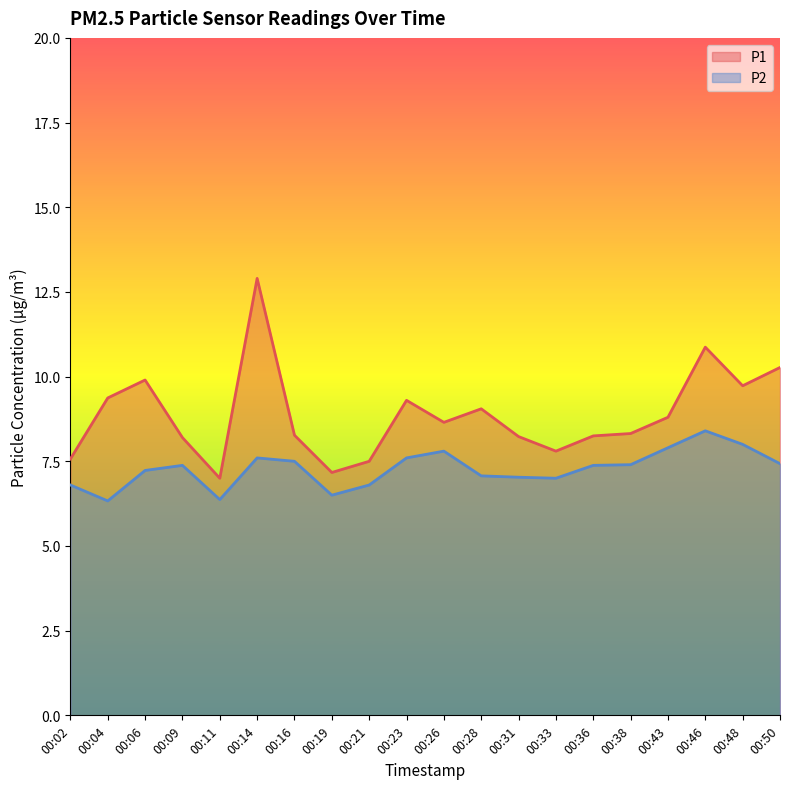

True or false: P2 has a value of 7.0 at 00:31.

True